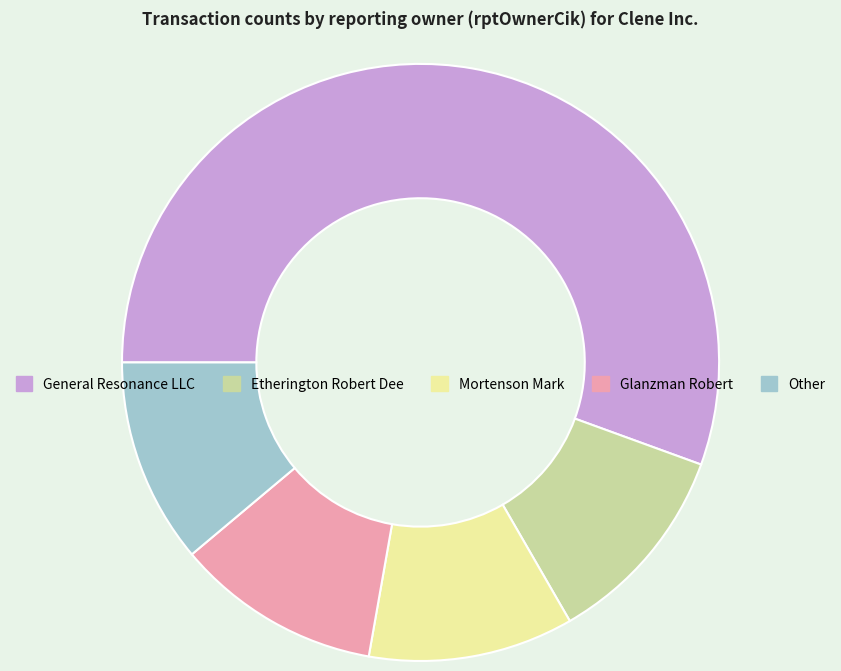

How many slices are in this pie chart?

5